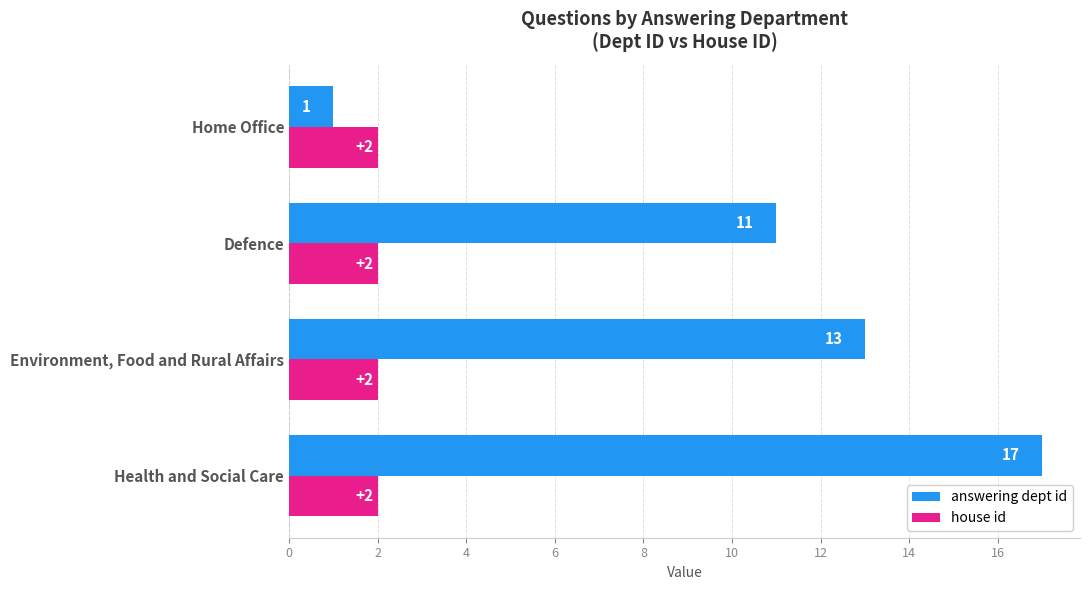

What is the spread (max minus min) of values at Environment, Food and Rural Affairs?

11